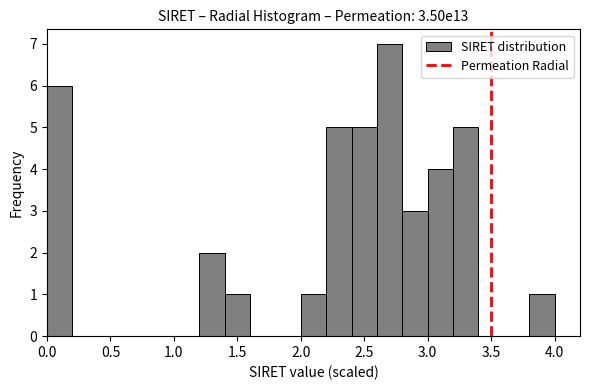

Which range on the x-axis has the tallest bar?

2.6 to 2.8